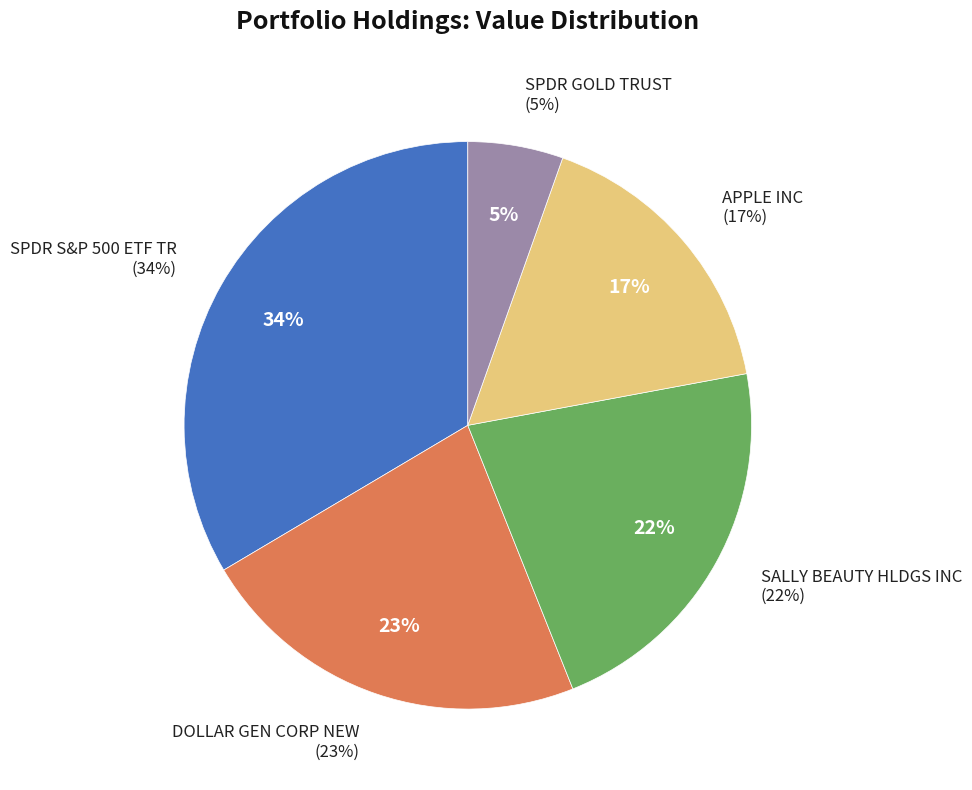

Approximately how many times larger is the value at SPDR S&P 500 ETF TR compared to DOLLAR GEN CORP NEW?

1.5